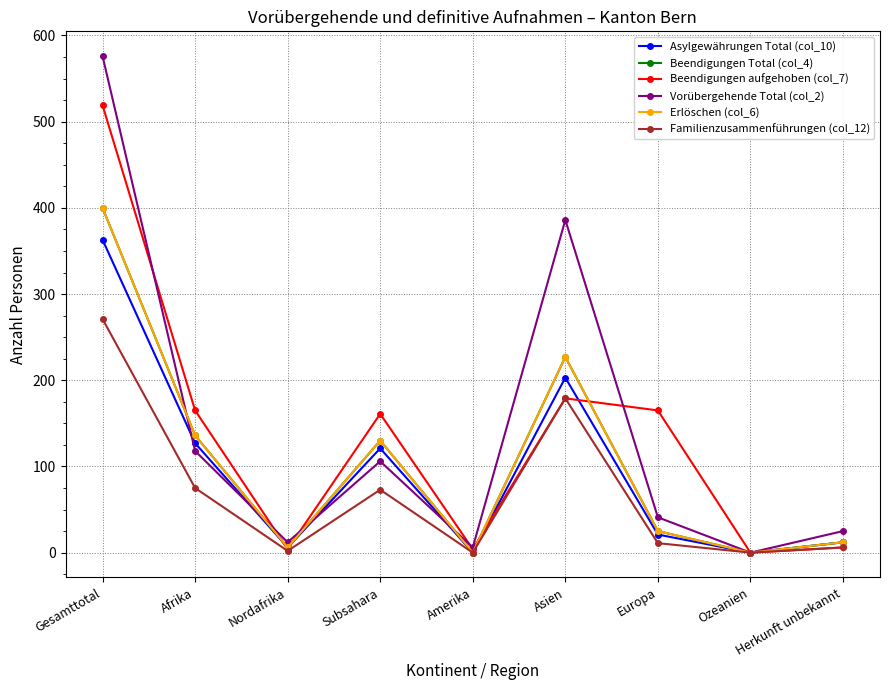

Does the chart have visible grid lines?

Yes